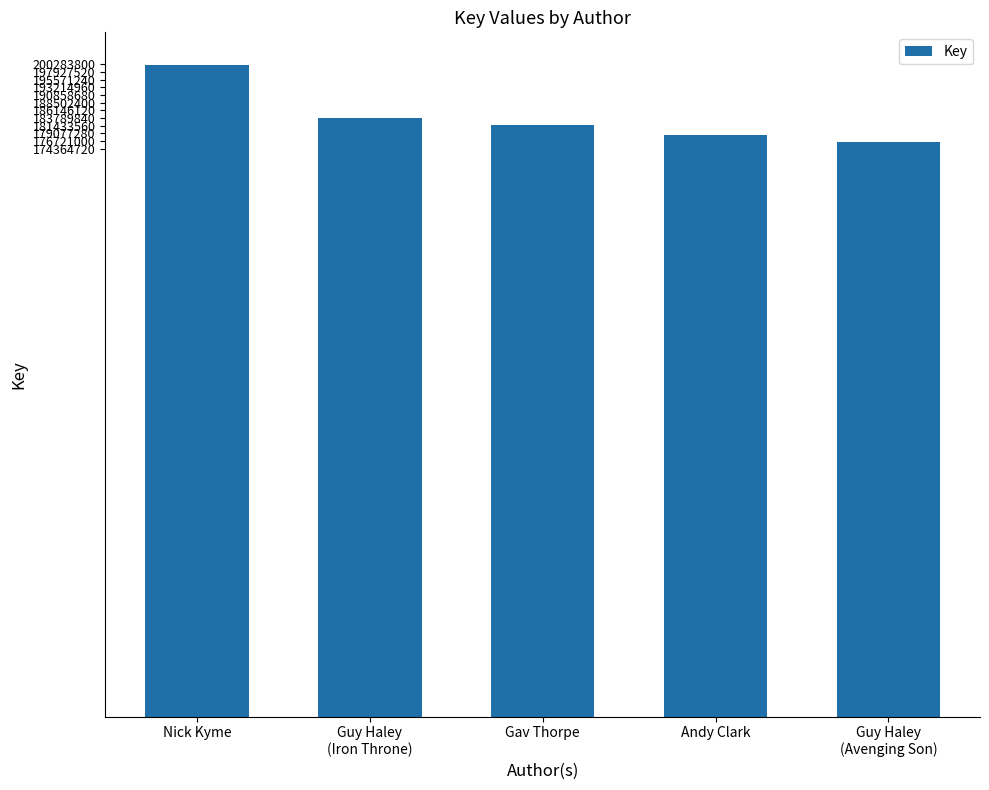

Reading left to right, transcribe all the data shown in this chart.

200136311	183916496	181701404	178661330	176573510